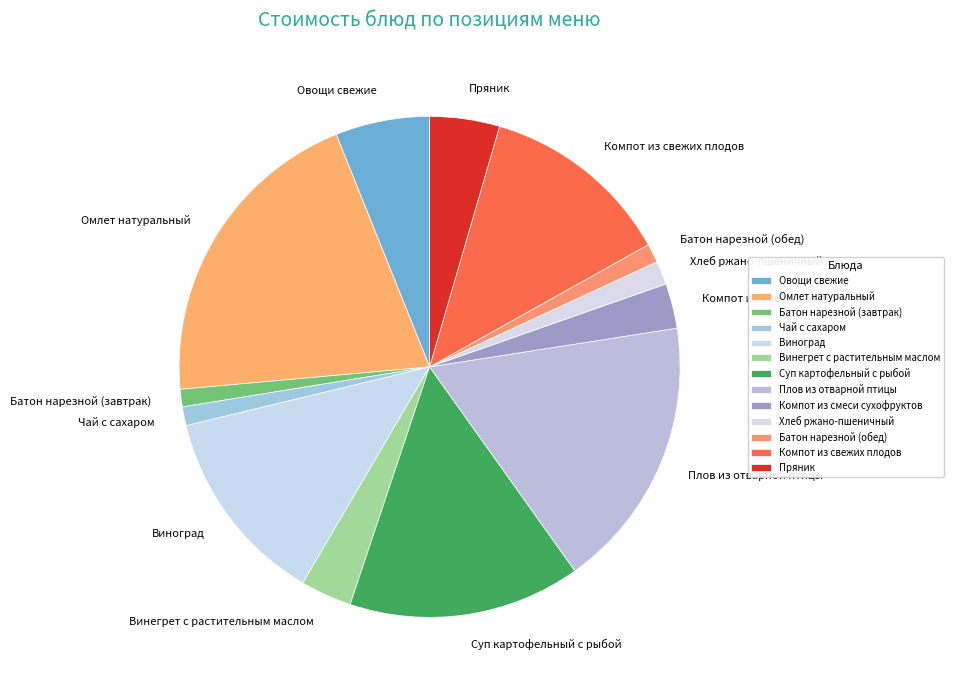

How many slices are in this pie chart?

13